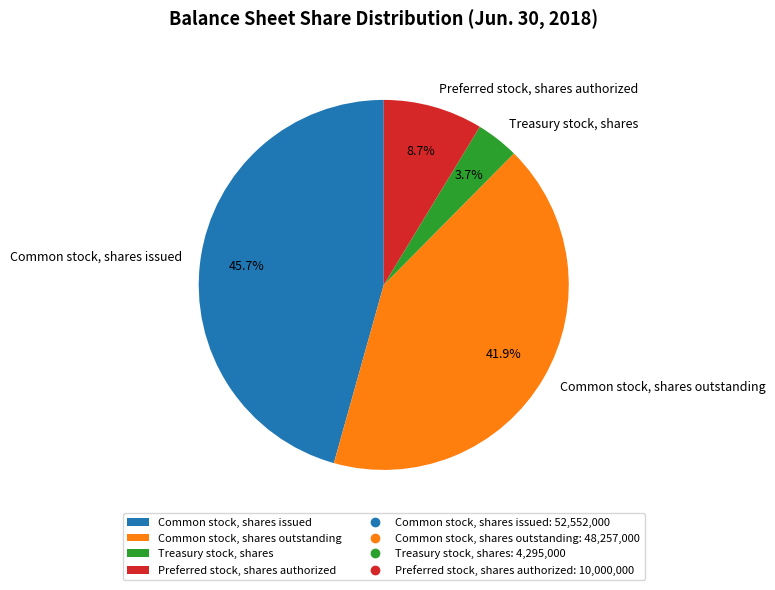

What percentage is the Treasury stock, shares slice, to the nearest percent?

4%